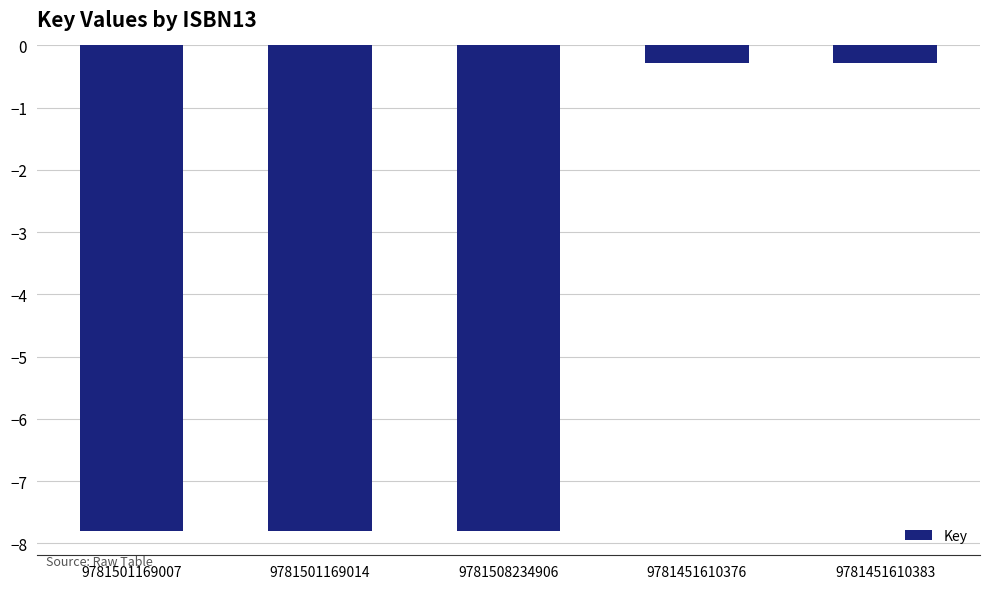

Reading right to left, what are all the values shown in this chart?

-0.3	-0.3	-7.8	-7.8	-7.8